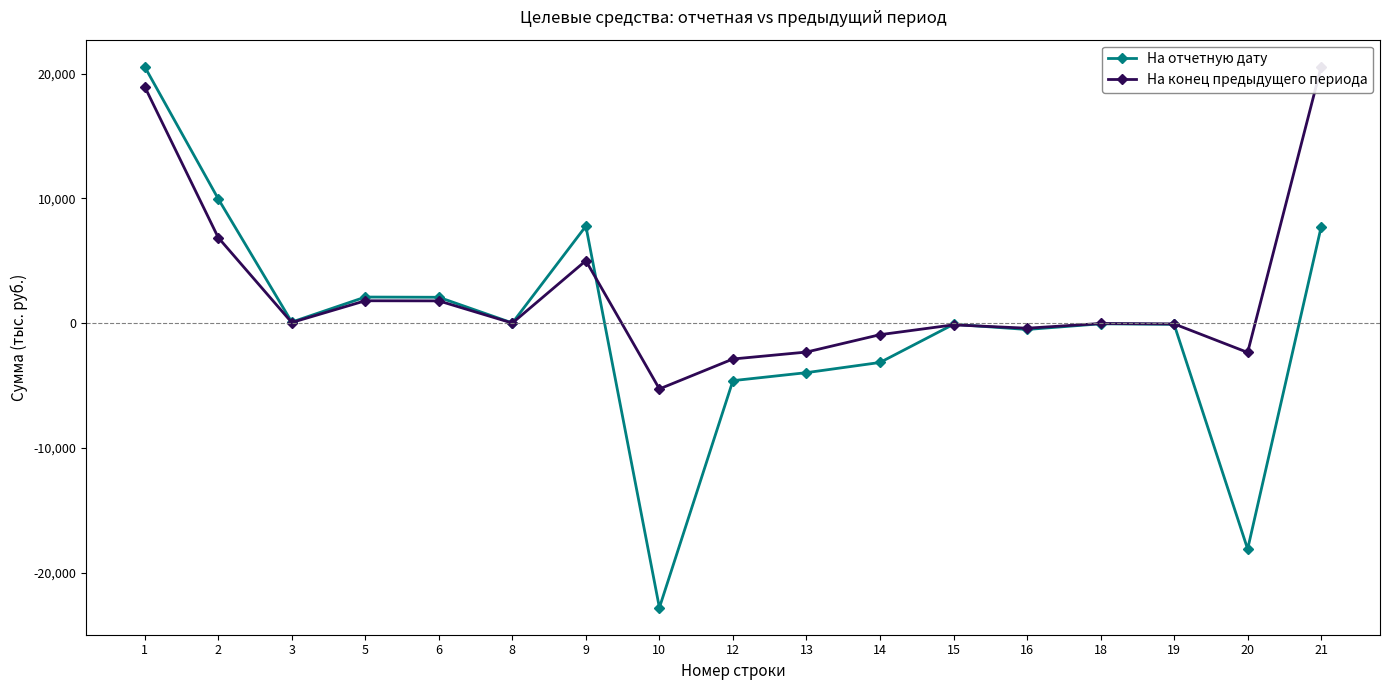

At which label is На отчетную дату closest to -1120?

16